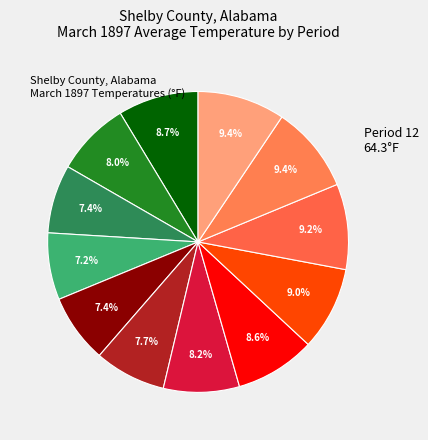

To the nearest percent, what is the average slice percentage?

8%